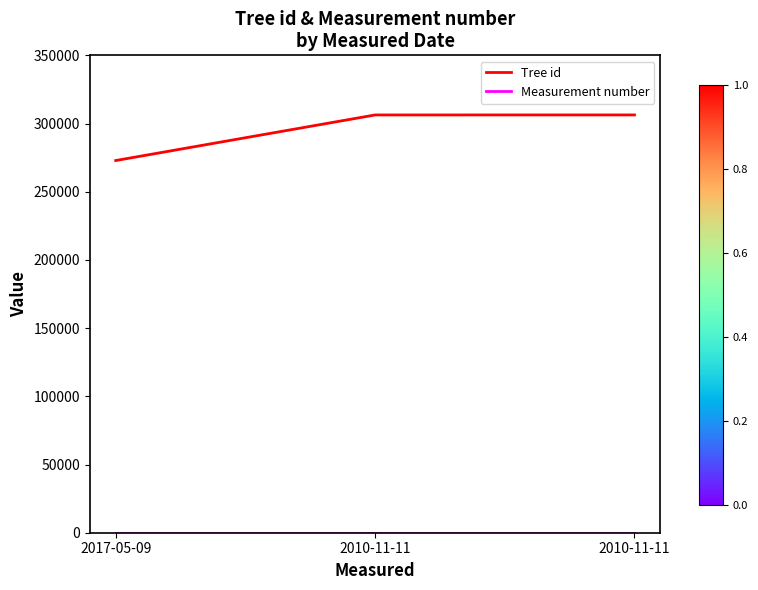

At how many categories does at least one series exceed 25602?

3